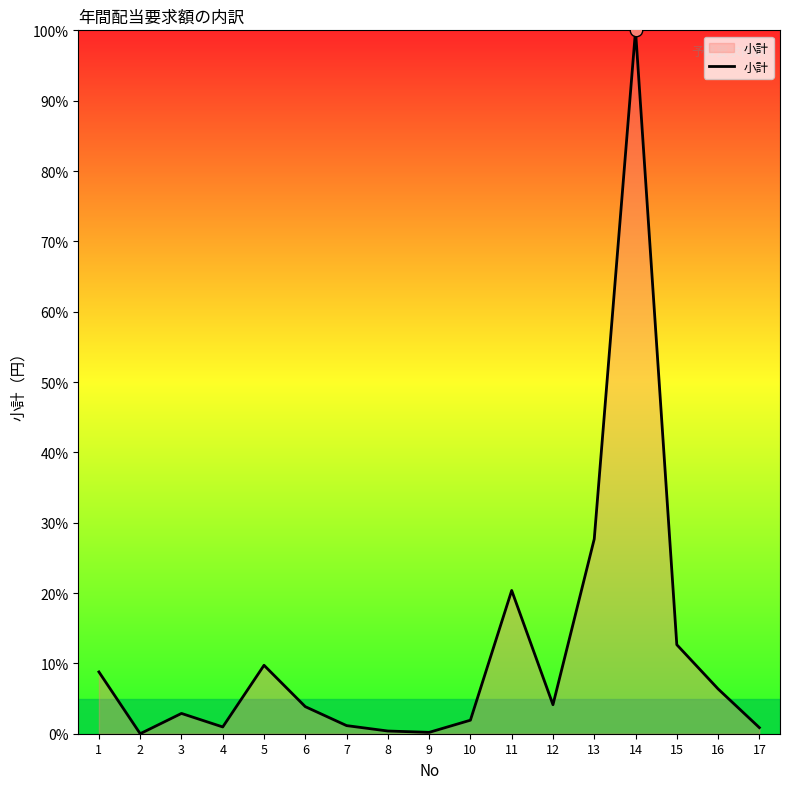

What is the change in value from 11 to 14?

+79.6